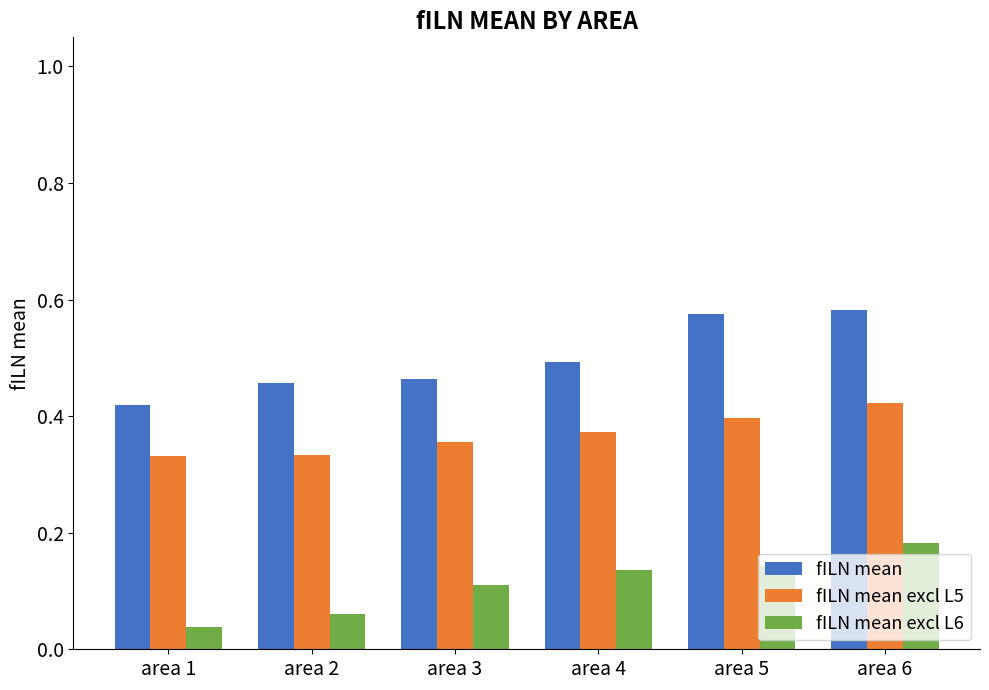

At which category does the chart reach its minimum across all series?

area 1